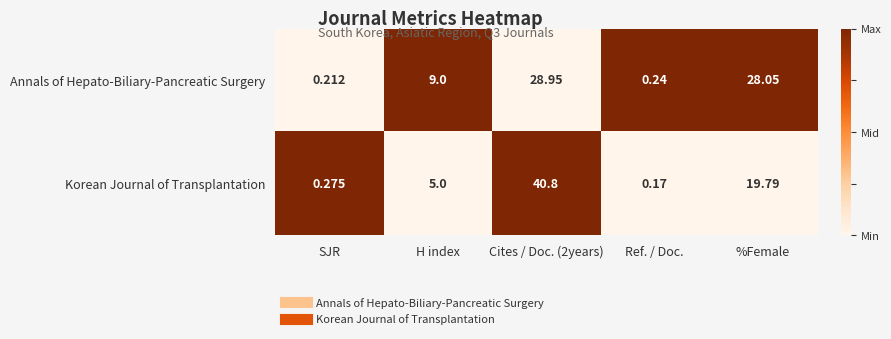

Which series has the largest total across all categories?

Annals of Hepato-Biliary-Pancreatic Surgery